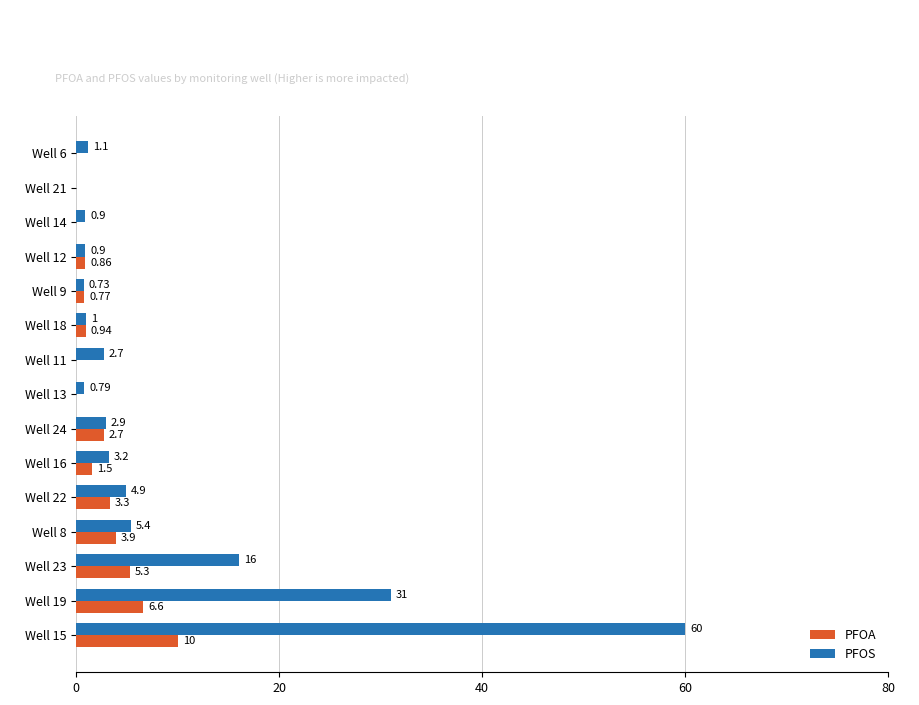

What is the sum of all PFOS values?

131.5